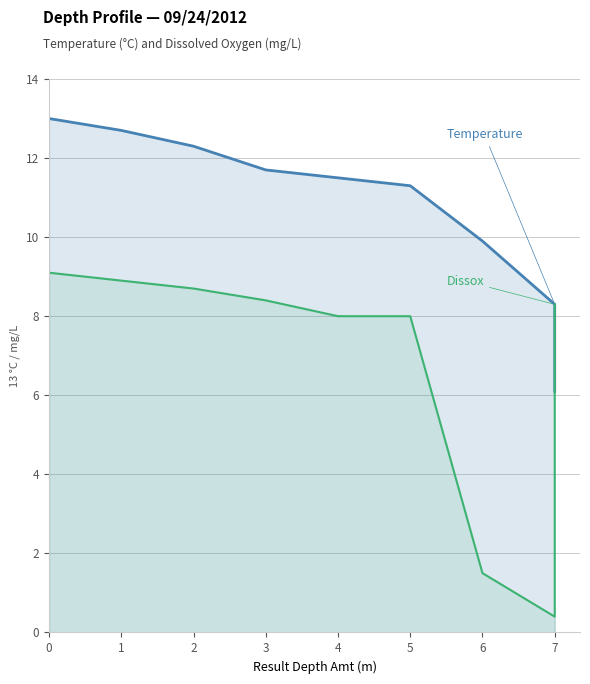

Between 7 and 3, which is larger?

3